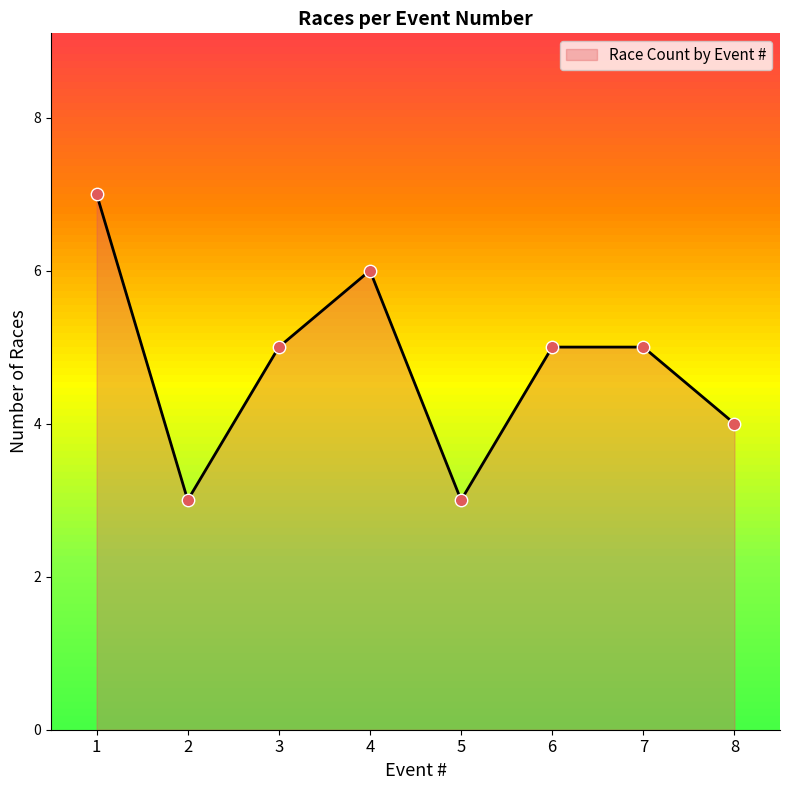

Which has a higher value, 2 or 1?

1